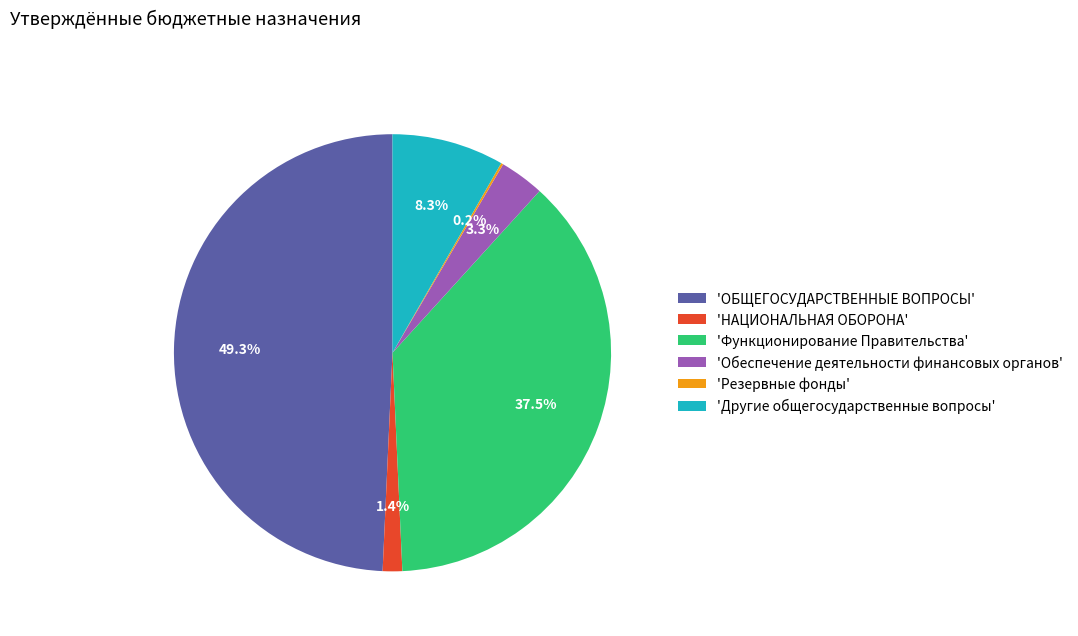

What is the largest slice in the pie chart?

'ОБЩЕГОСУДАРСТВЕННЫЕ ВОПРОСЫ'